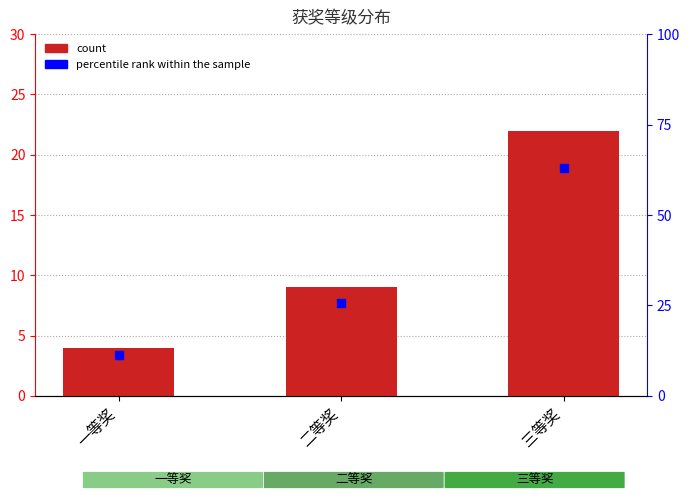

What are all the series names shown in the legend?

count, percentile rank within the sample